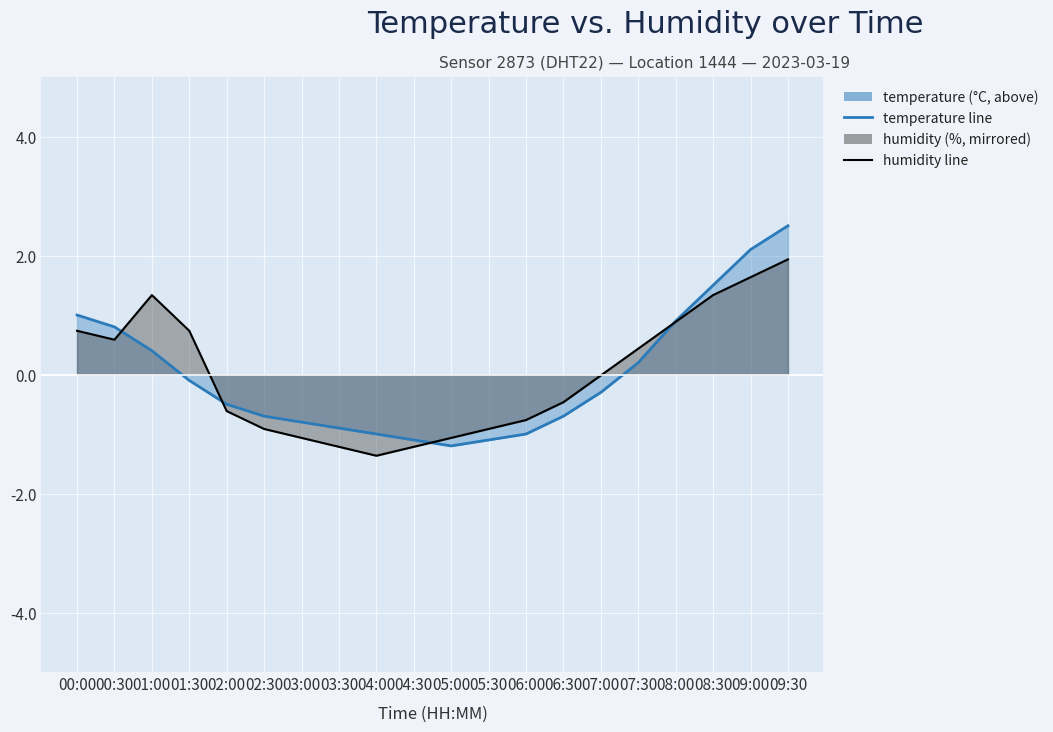

What is the approximate value of temperature (line) at 07:00?

-0.3